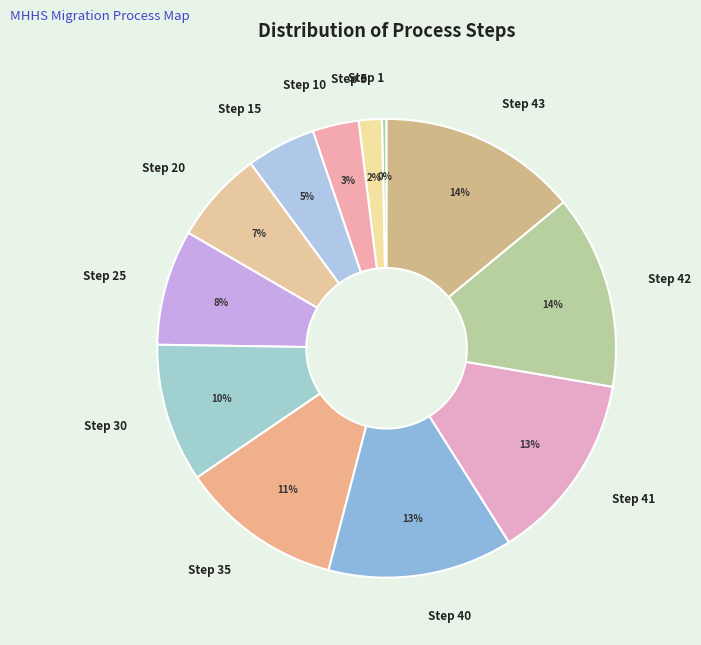

Is there any slice that represents more than half of the pie?

No